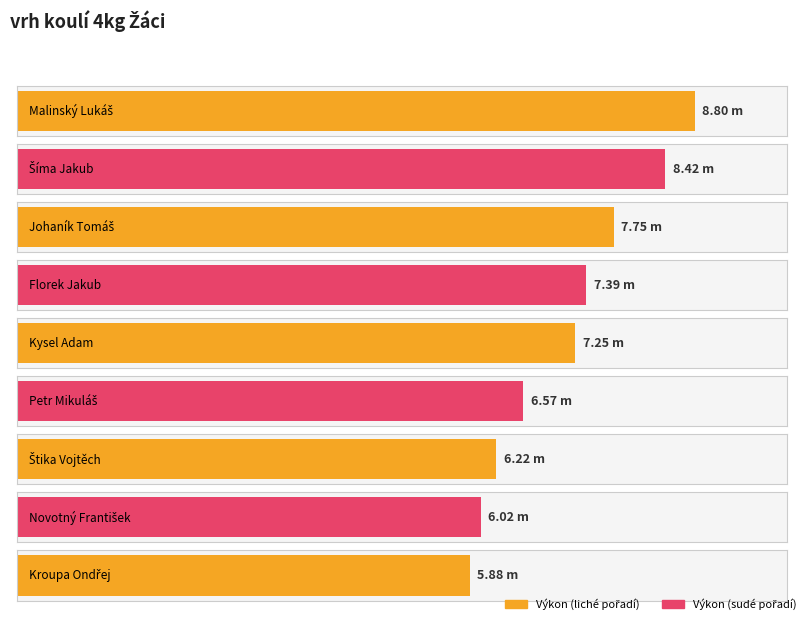

What is the sum of all values?

64.3